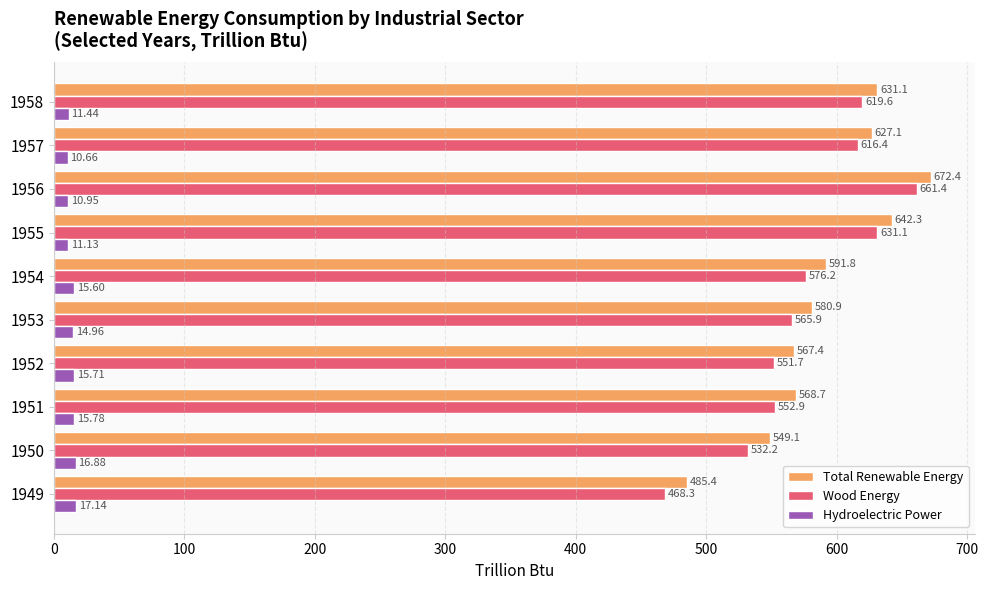

Which series has the widest spread of values?

Wood Energy